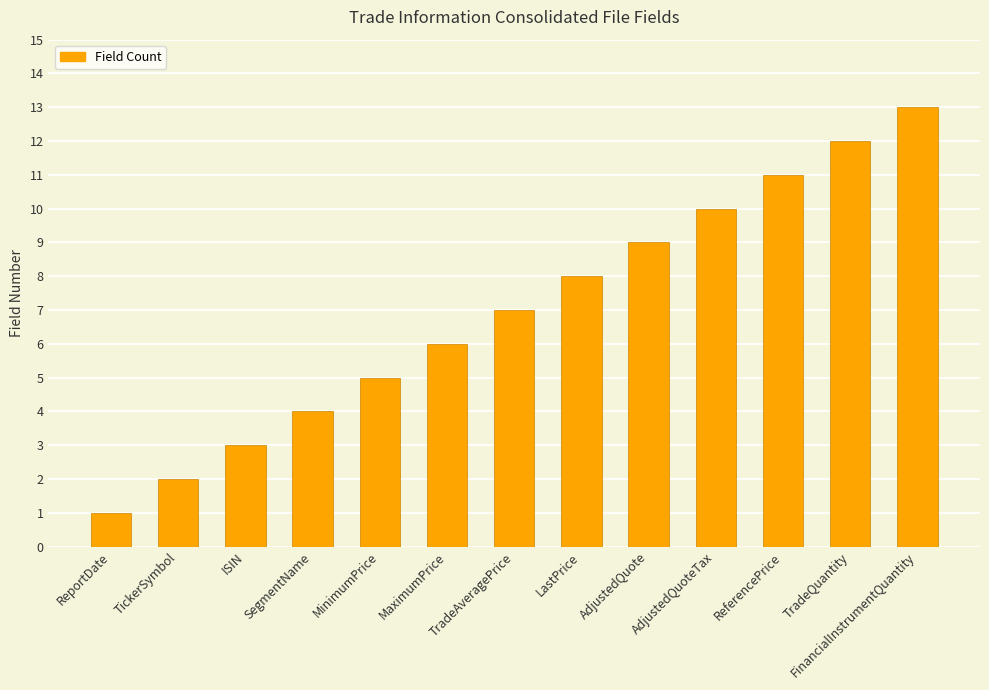

How many data points does each series have?

13